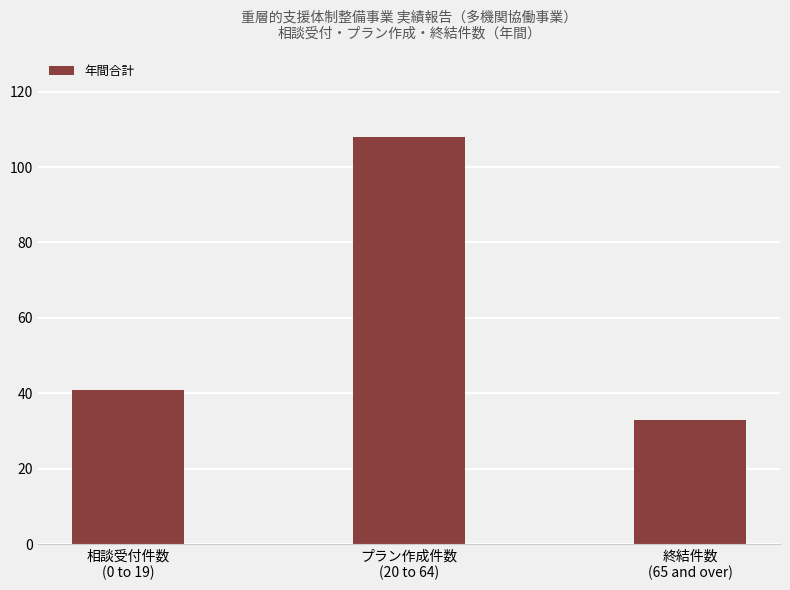

What is the sum of the values at プラン作成件数
(20 to 64) and 終結件数
(65 and over)?

141